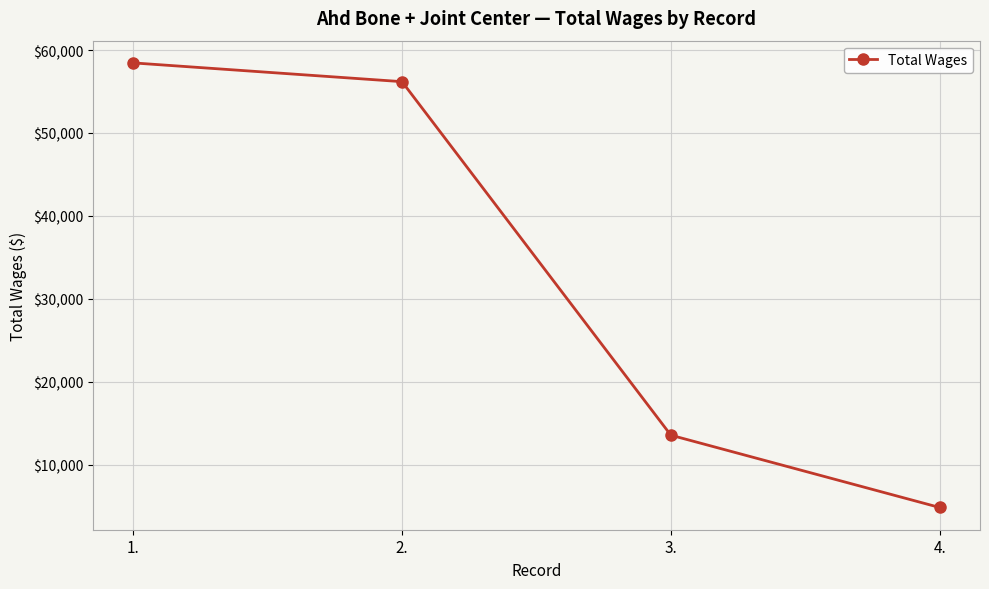

Reading left to right, what are all the values shown in this chart?

1.=58450	2.=56186	3.=13550	4.=4829